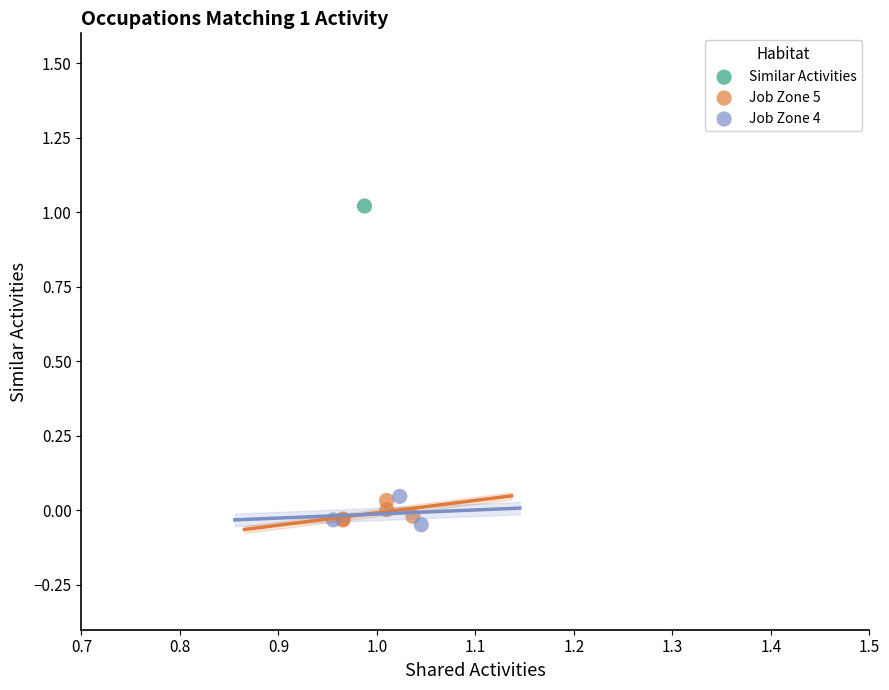

Which series reaches the maximum Y coordinate?

Similar Activities